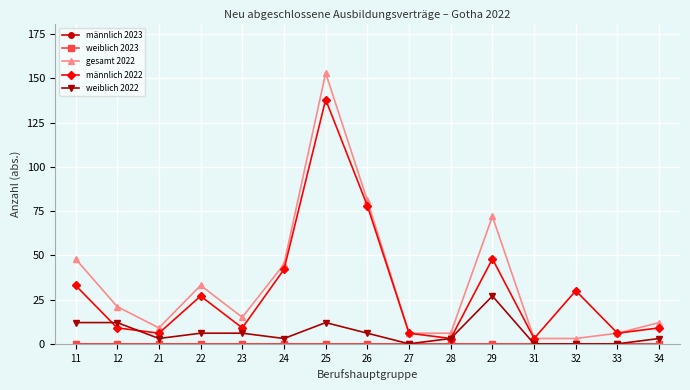

At how many categories does at least one series exceed 38?

5